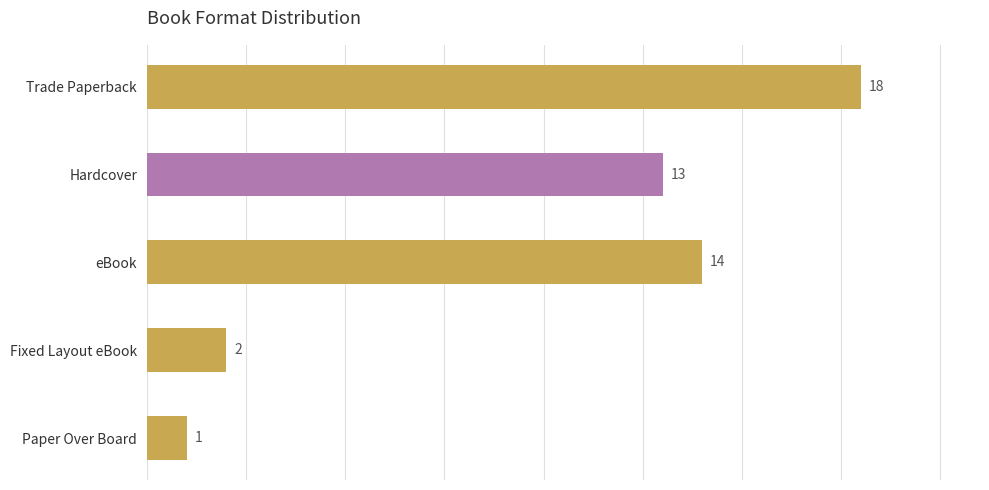

What is the ratio of the value at Hardcover to the value at Fixed Layout eBook?

6.5